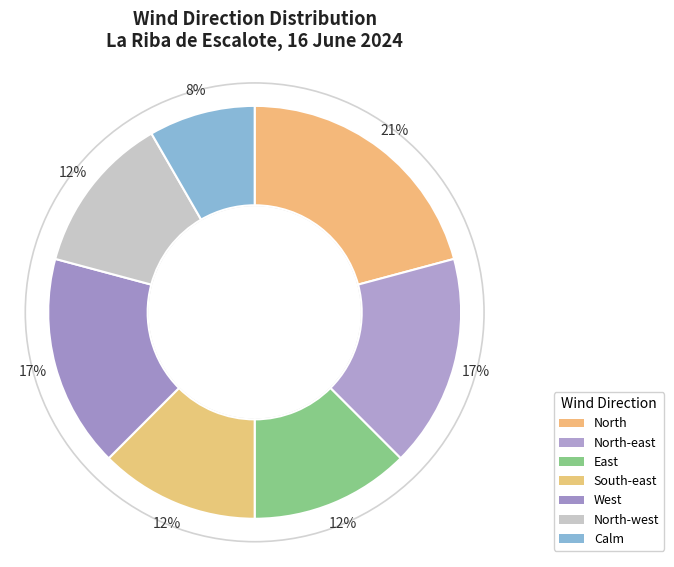

The East slice represents 22% of the pie. True or false?

False